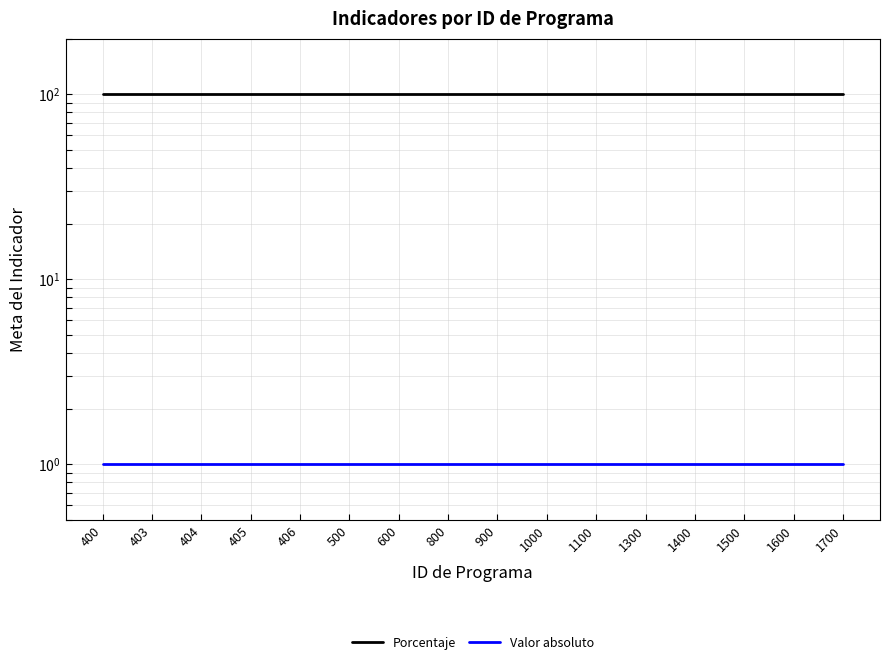

Which category has the lowest value in the Porcentaje series?

400